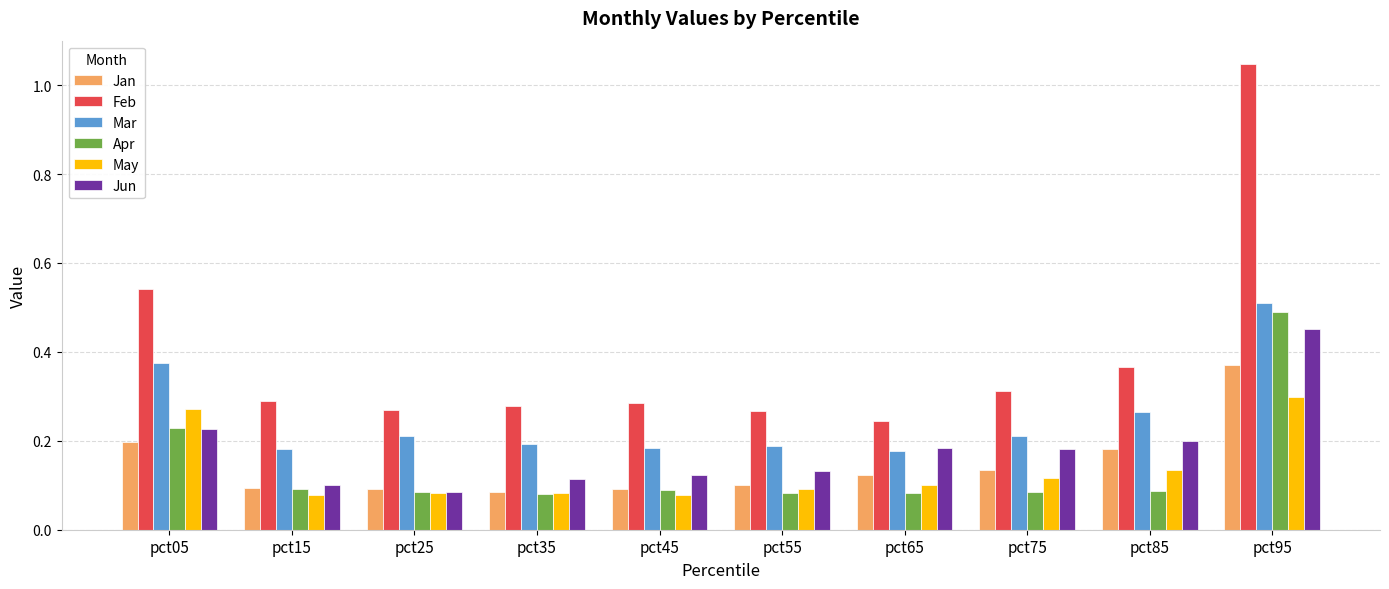

How many Mar values are between 0 and 1?

10